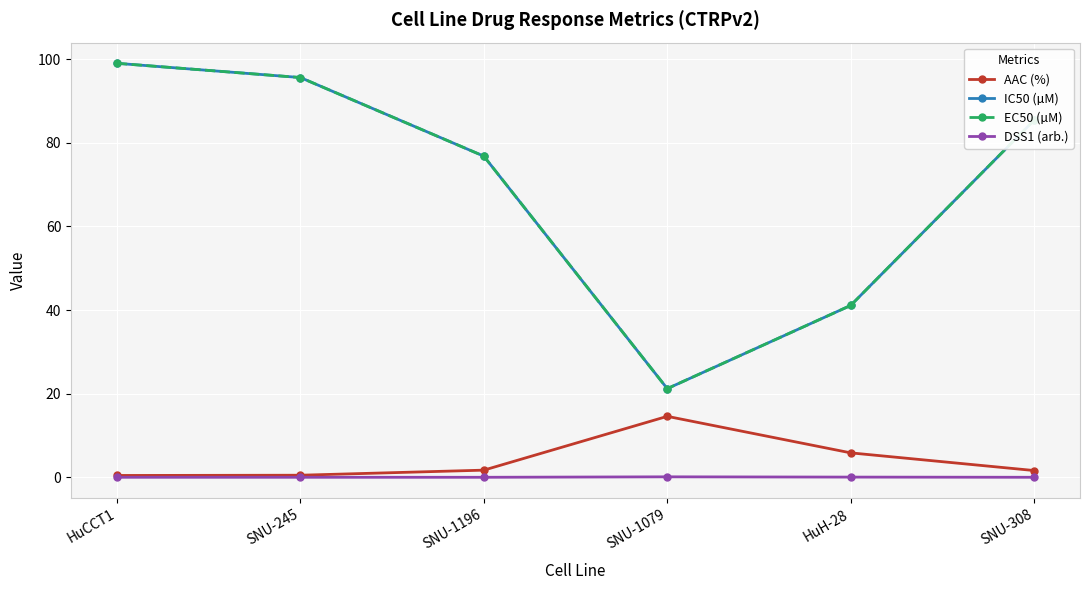

True or false: EC50 (µM) and DSS1 (arb.) intersect in this chart.

False